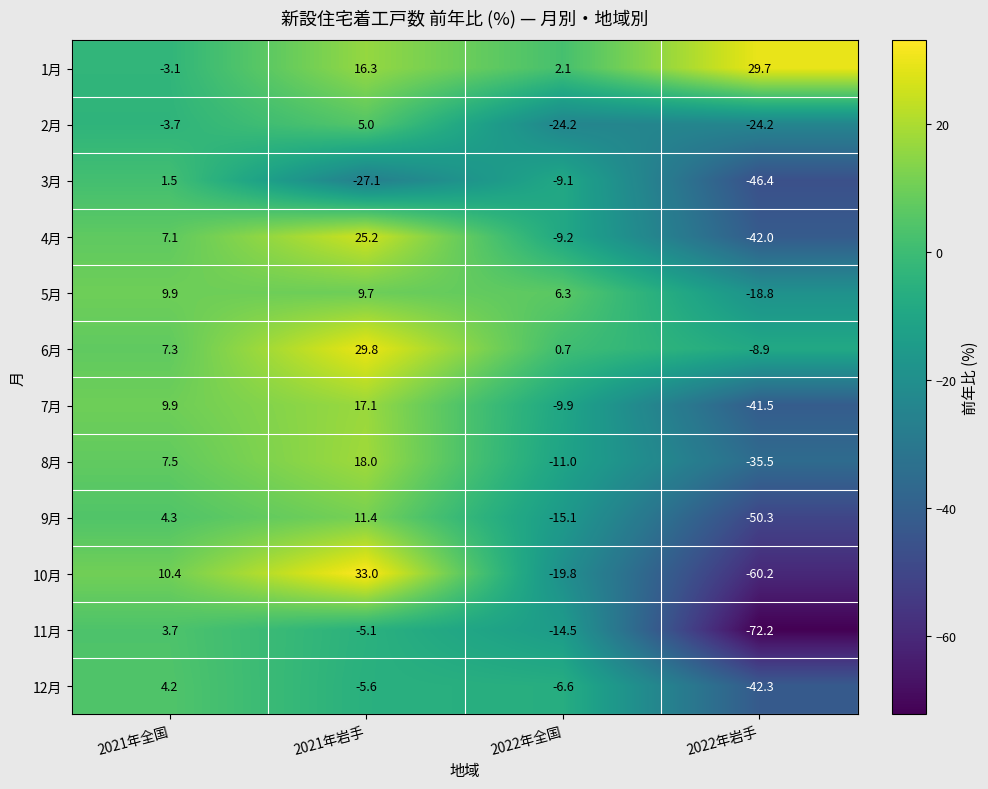

How many distinct data groups are displayed?

12